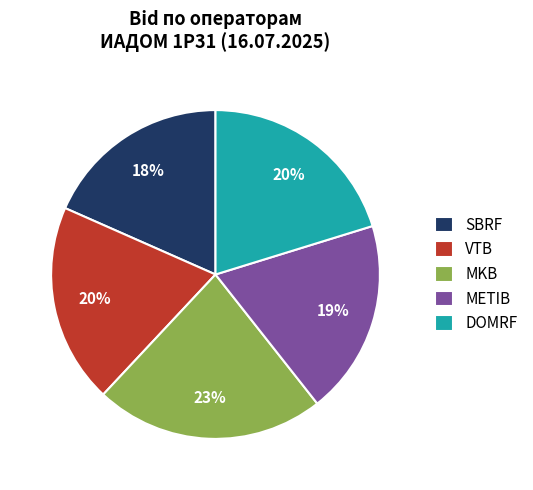

Is the sum of SBRF and DOMRF greater than half?

No